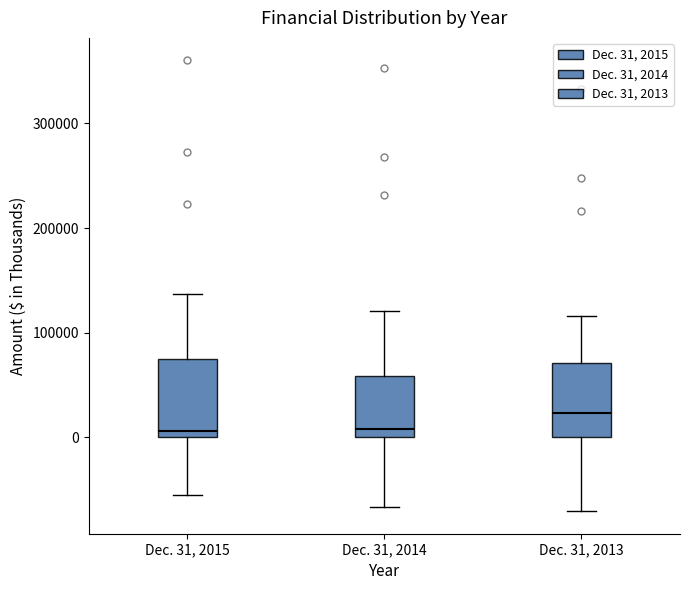

Where does the median line of the box for Dec. 31, 2013 sit on the y-axis? The values are not printed on the chart, so give them approximately, as read against the axis.

20000